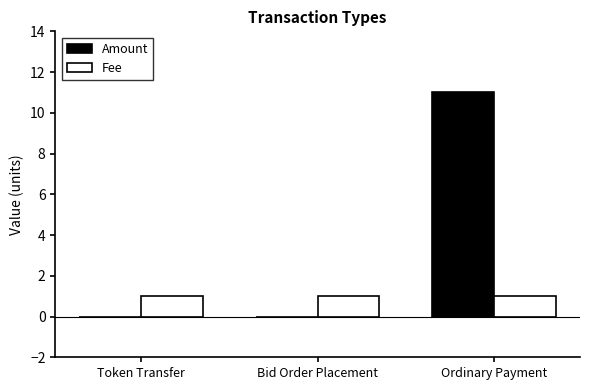

True or false: Fee has a value of 1 at Ordinary Payment.

True